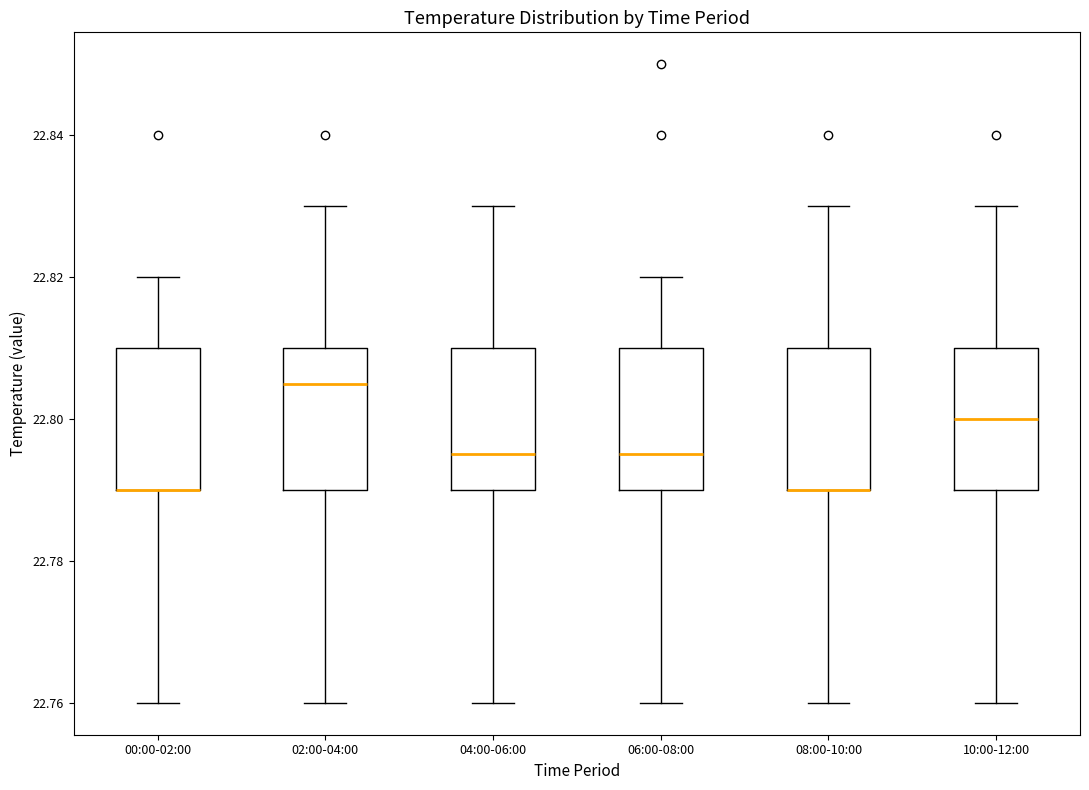

Reading left to right, read every box against the y-axis: the position of its median line, the range the box covers, and the ends of its whiskers. The values are not printed on the chart, so give them approximately, as read against the axis.

00:00-02:00: median 22.790 (drawn on the box's lower edge), box 22.790 to 22.810, whiskers 22.760 to 22.820
02:00-04:00: median 22.806, box 22.790 to 22.810, whiskers 22.760 to 22.830
04:00-06:00: median 22.796, box 22.790 to 22.810, whiskers 22.760 to 22.830
06:00-08:00: median 22.796, box 22.790 to 22.810, whiskers 22.760 to 22.820
08:00-10:00: median 22.790 (drawn on the box's lower edge), box 22.790 to 22.810, whiskers 22.760 to 22.830
10:00-12:00: median 22.800, box 22.790 to 22.810, whiskers 22.760 to 22.830